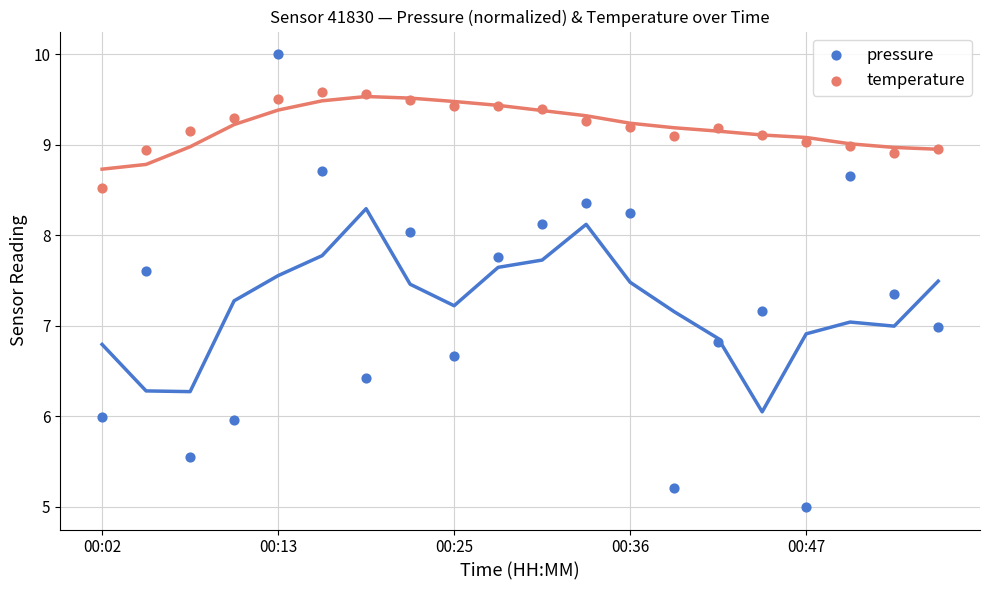

Which series reaches the maximum Y coordinate?

pressure